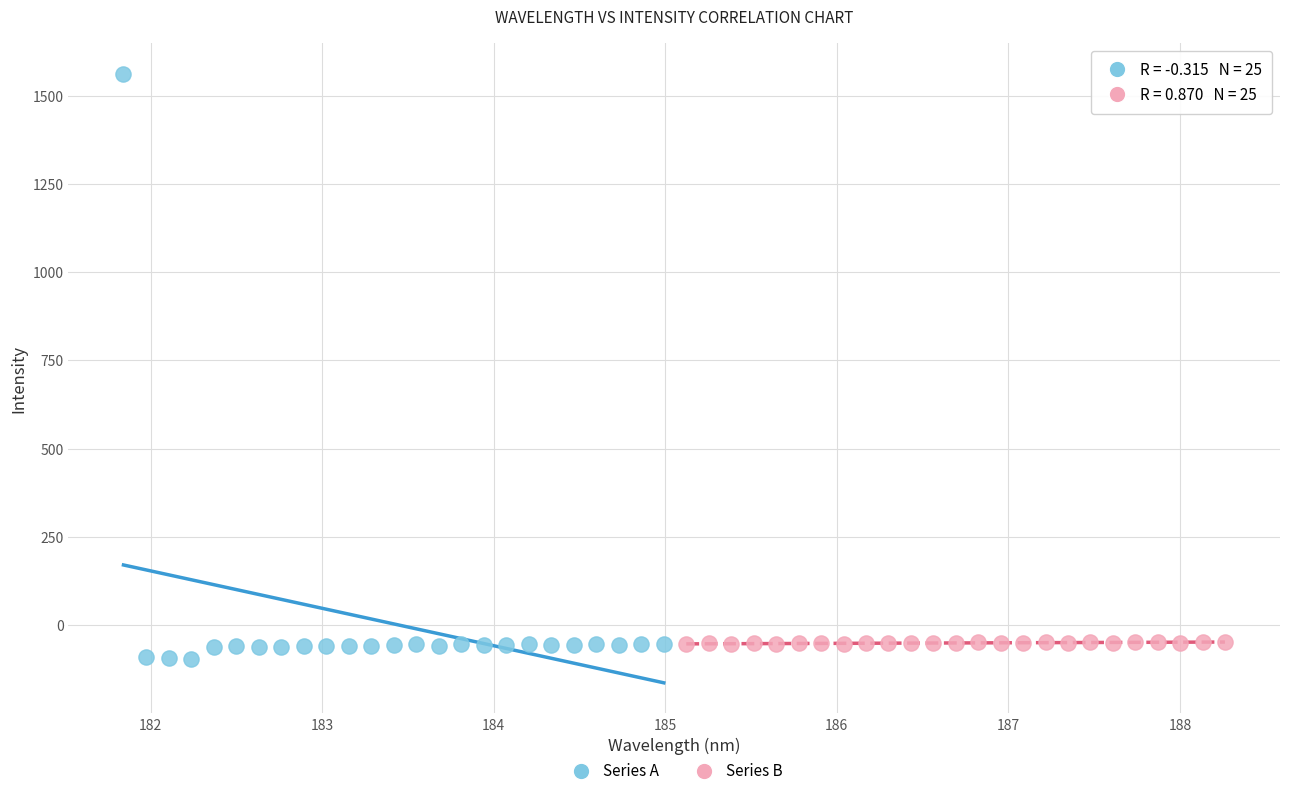

Which series has the largest Y range (max minus min)?

Series A